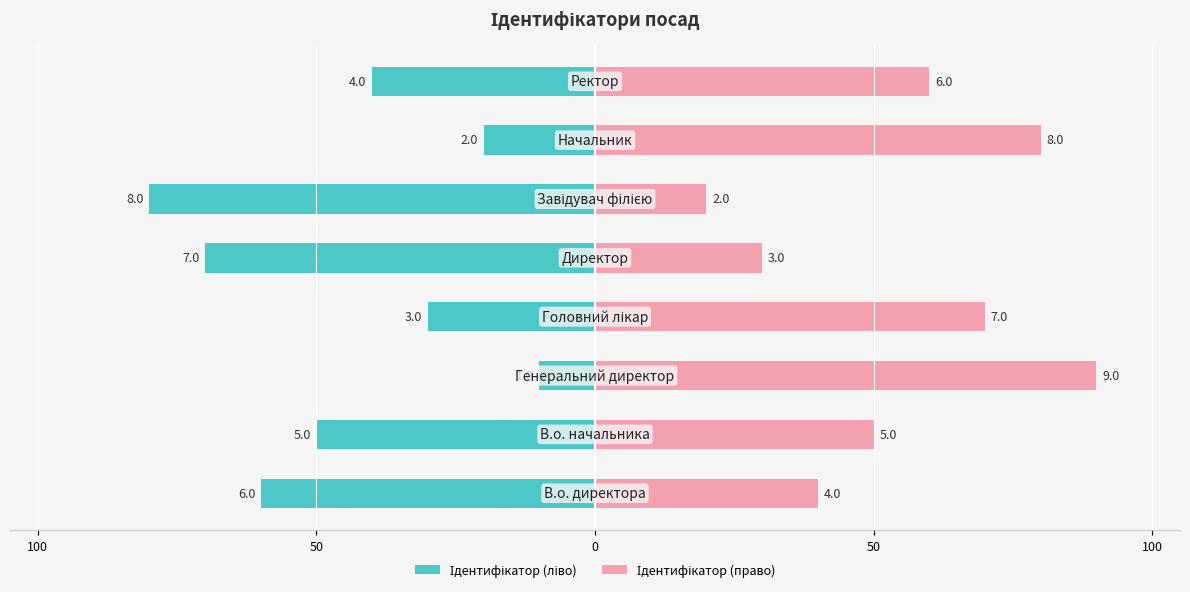

What is the difference between the highest and lowest values at 100?

100